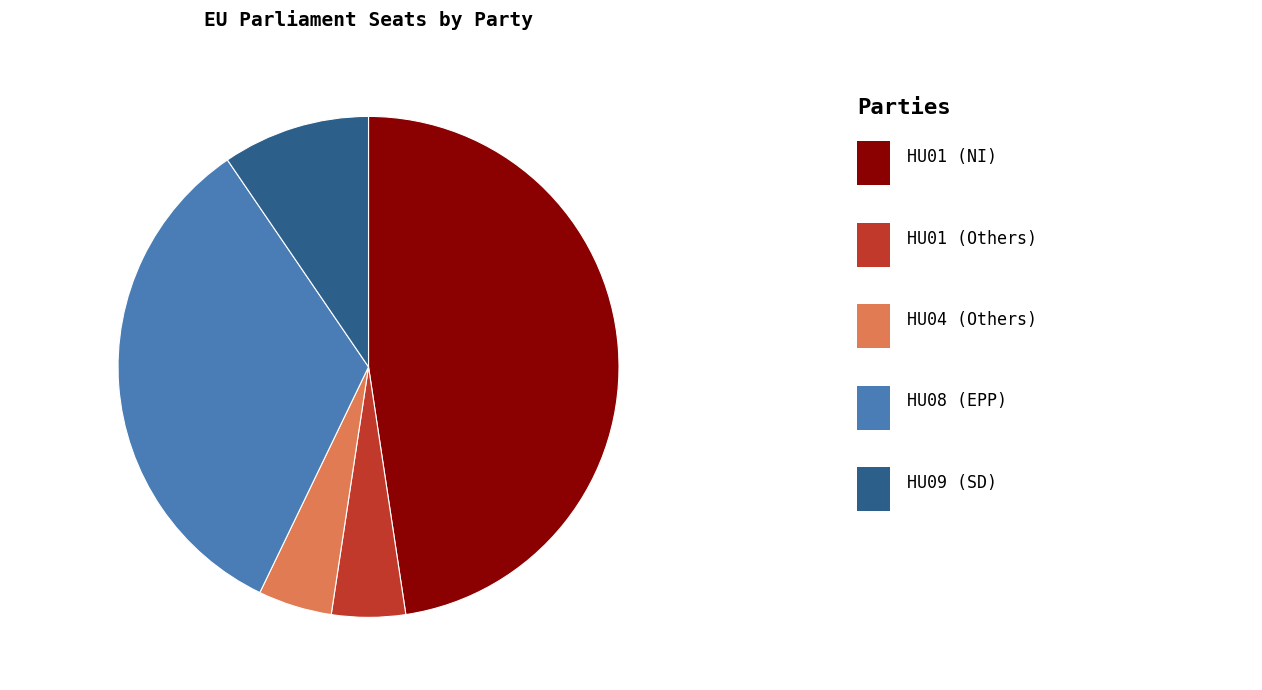

Approximately how many times larger is the value at HU01 (NI) compared to HU08 (EPP)?

1.4